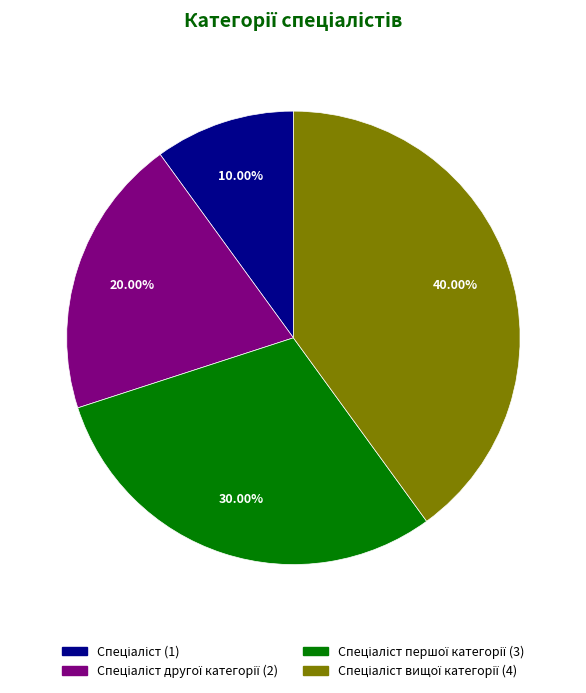

Is there any slice that represents more than half of the pie?

No